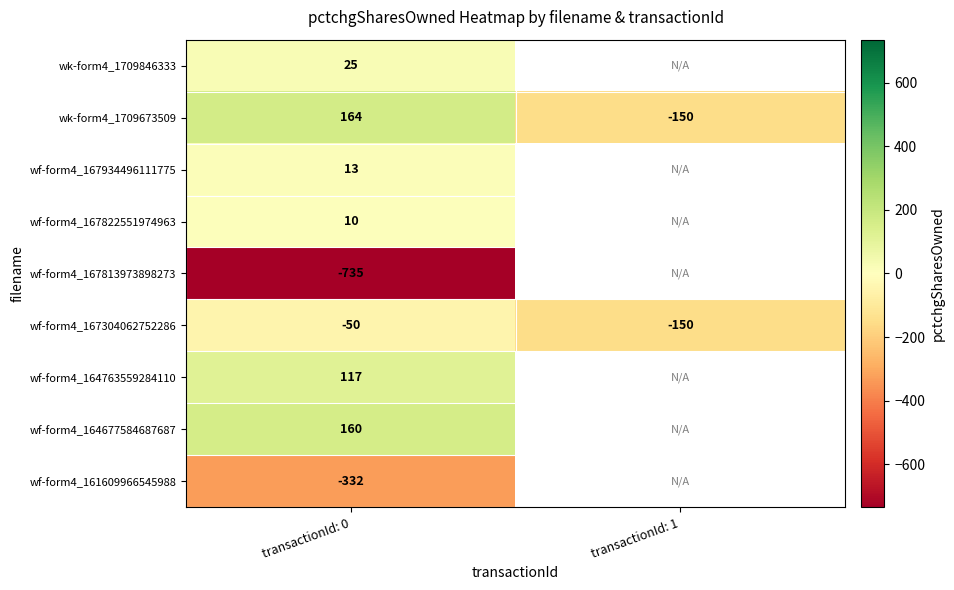

Rank the categories by wf-form4_167304062752286 value from highest to lowest.

transactionId: 0, transactionId: 1